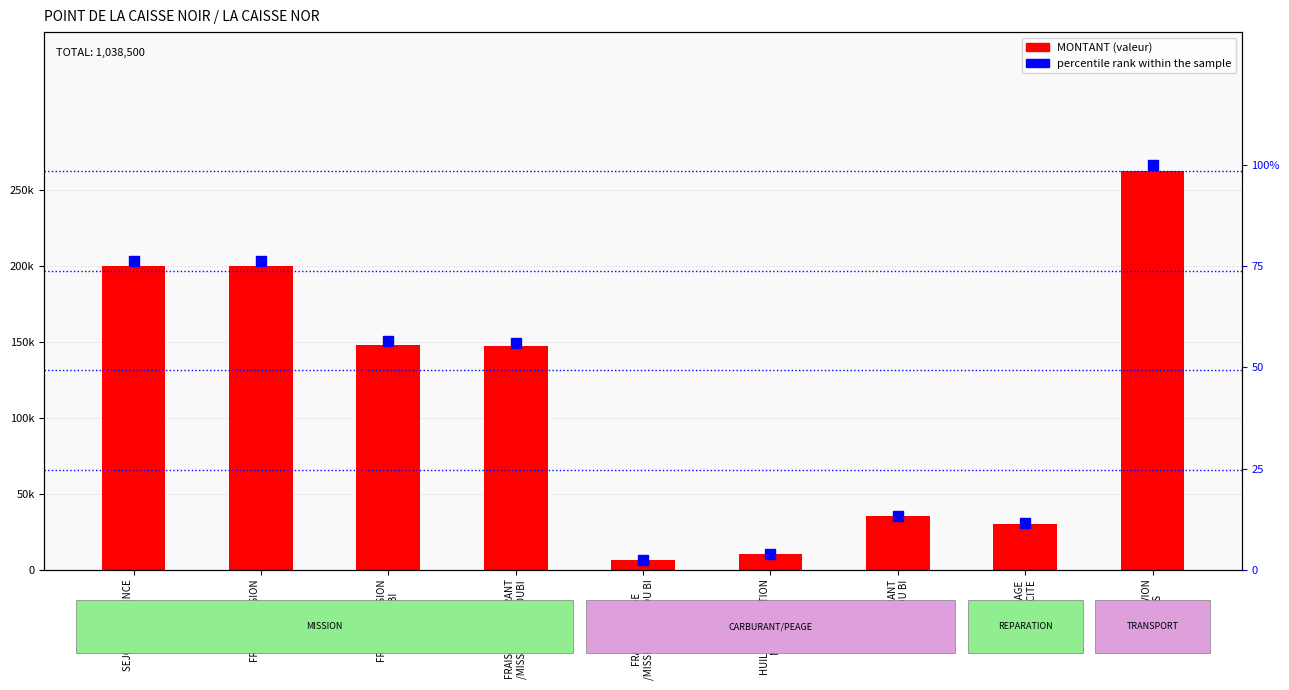

What is the difference between the maximum and minimum values in the percentile rank within the sample series?

97.5